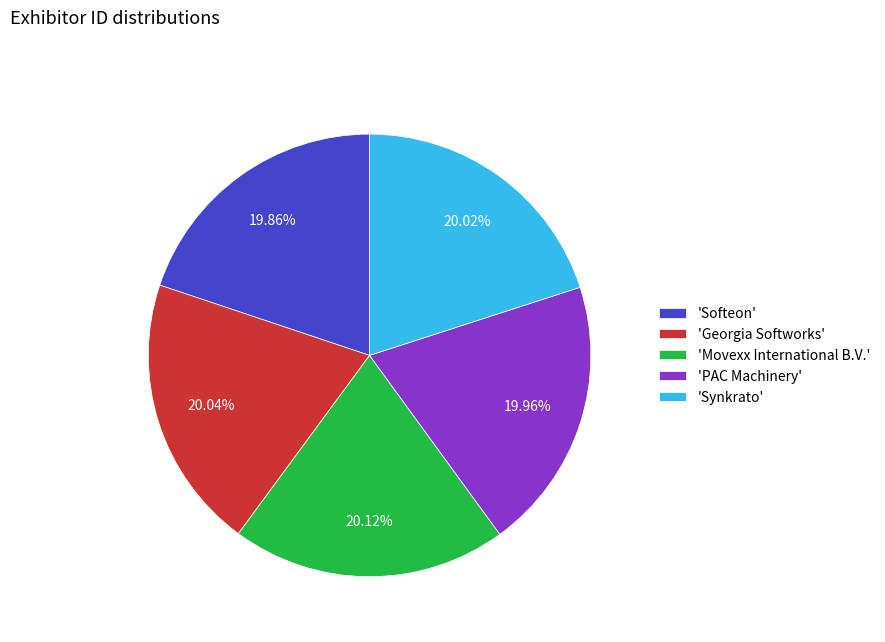

Does any single category account for the majority?

No